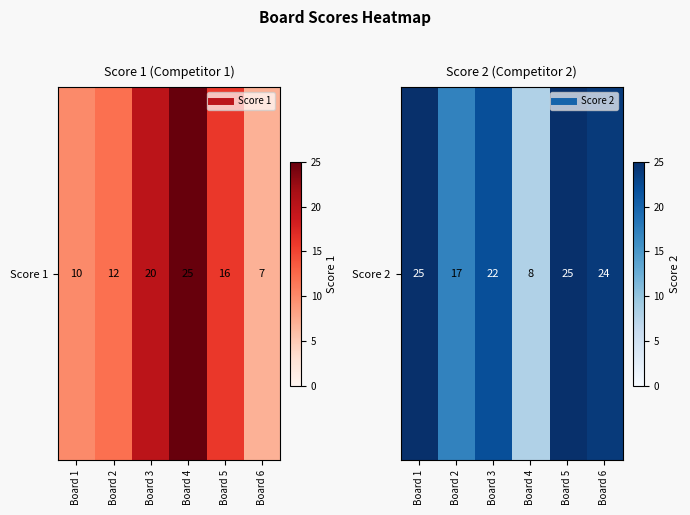

The chart shows a value of 25 at Board 1. True or false?

True